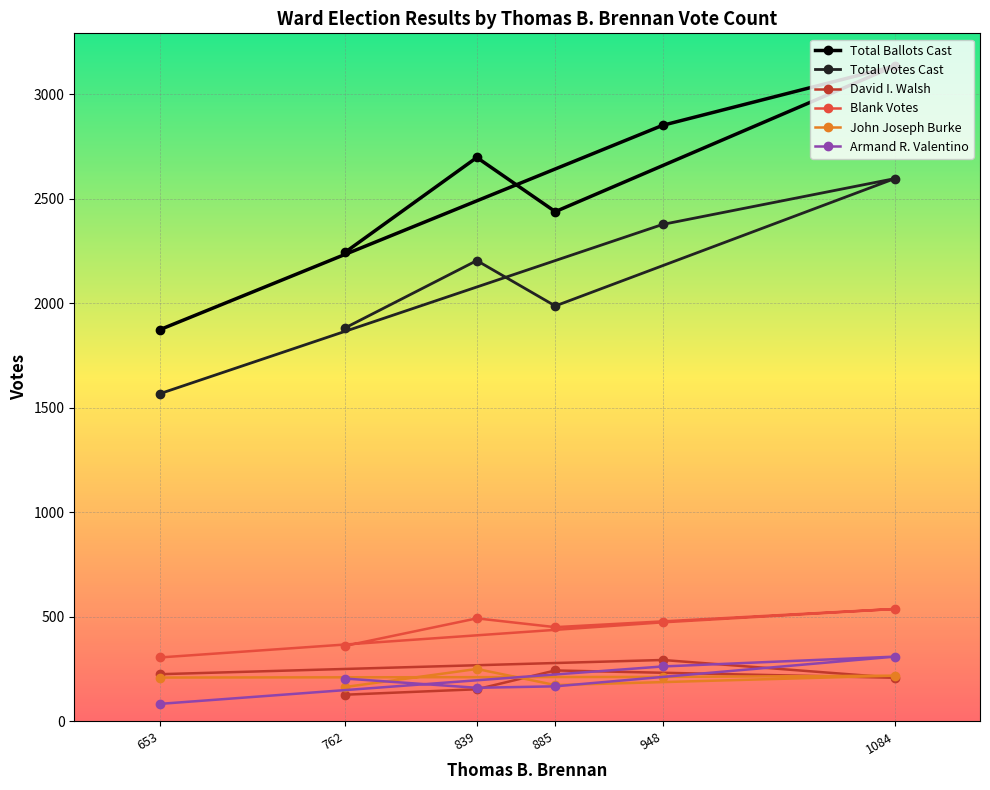

What is the value of the Total Votes Cast point at the 1st from the left?

1567